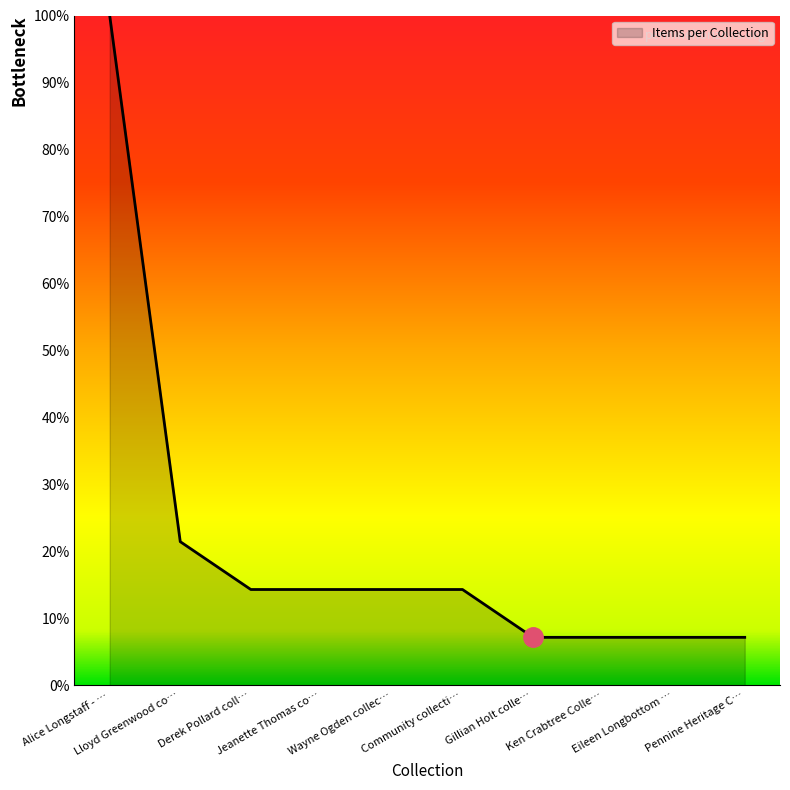

Which category has the highest value across all series?

Alice Longstaff - …